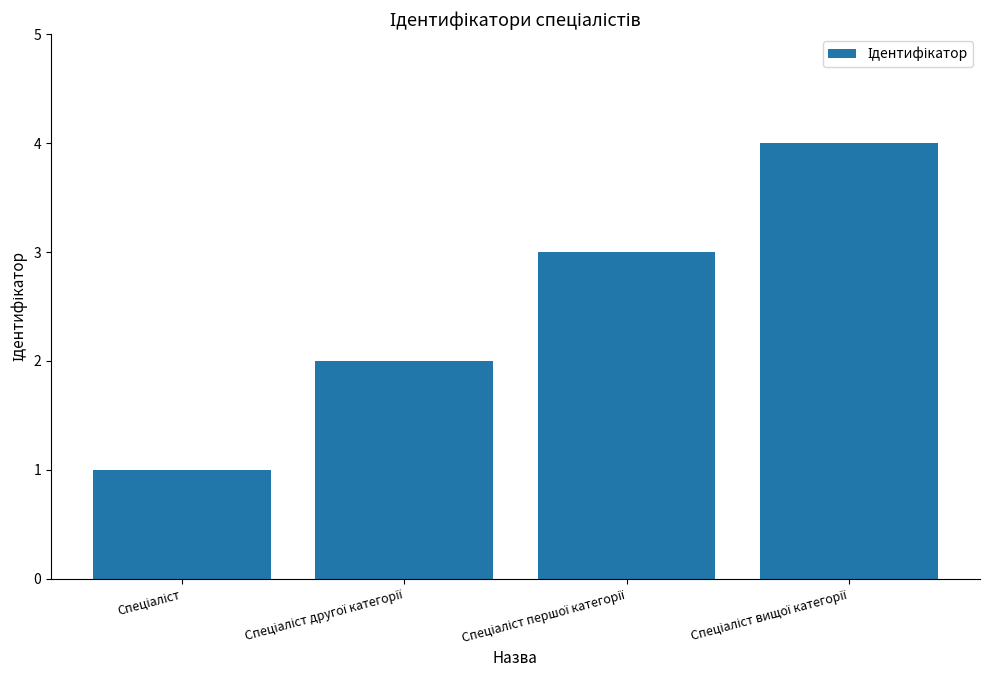

What is the sum of all values?

10